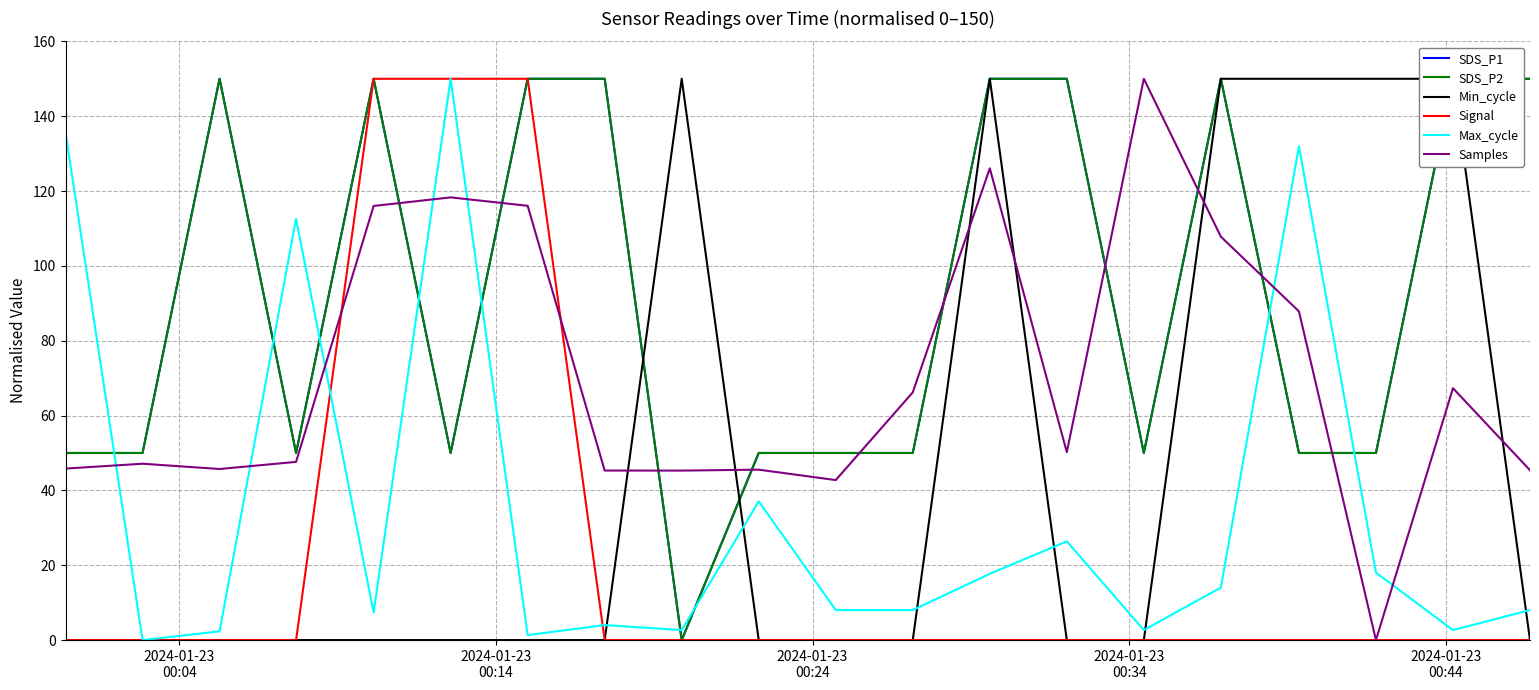

How many data points does each series have?

20